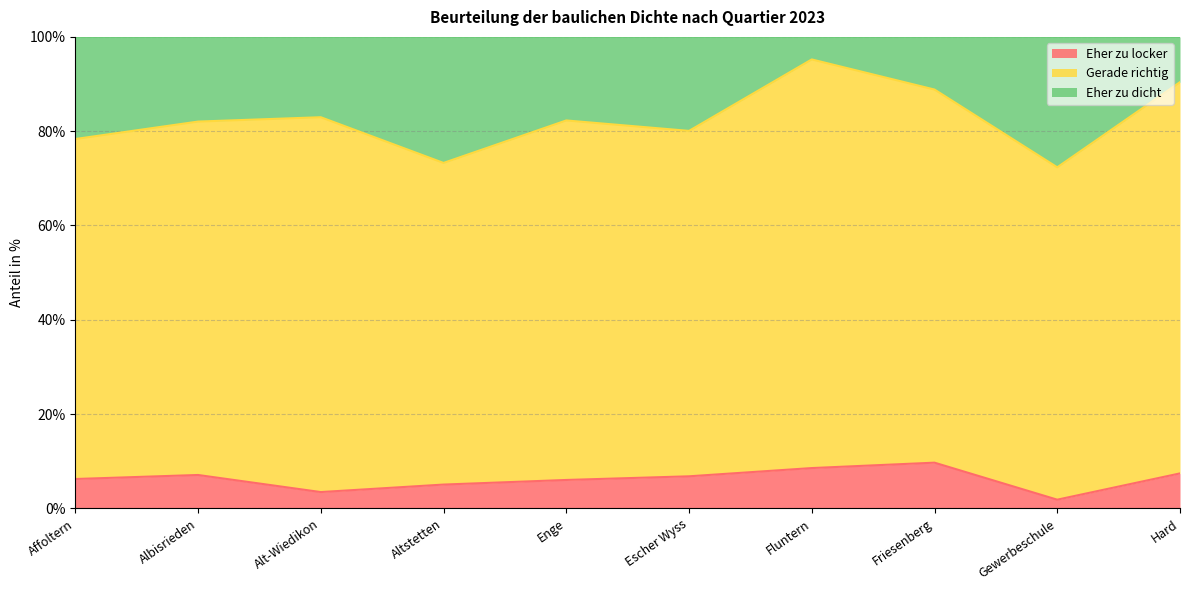

How many lines are shown in the chart?

3